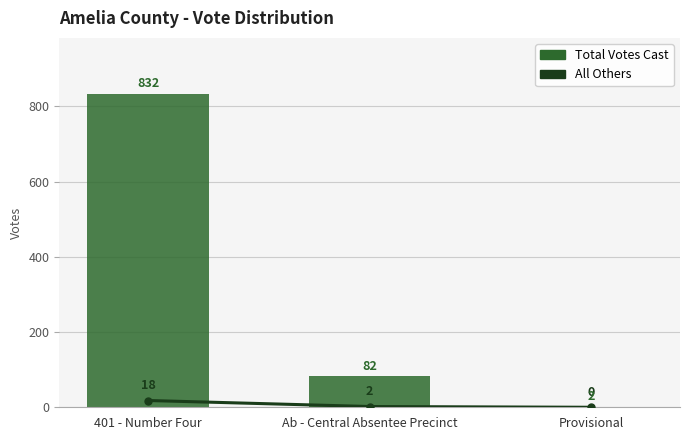

Which series has the largest total across all categories?

Total Votes Cast